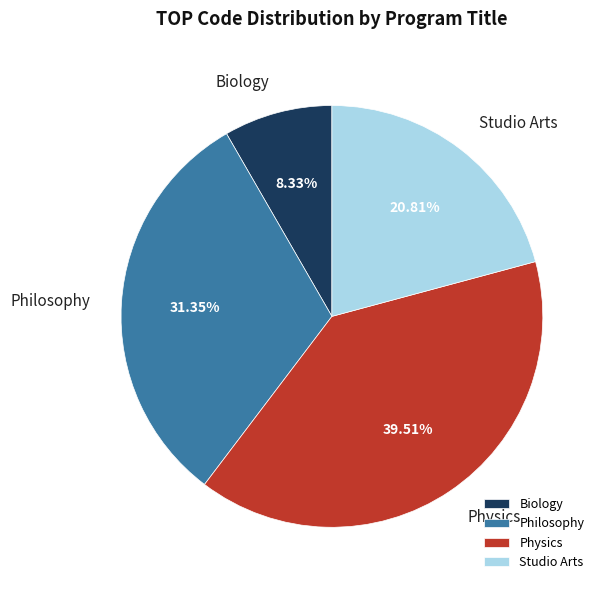

Which slice is the largest?

Physics